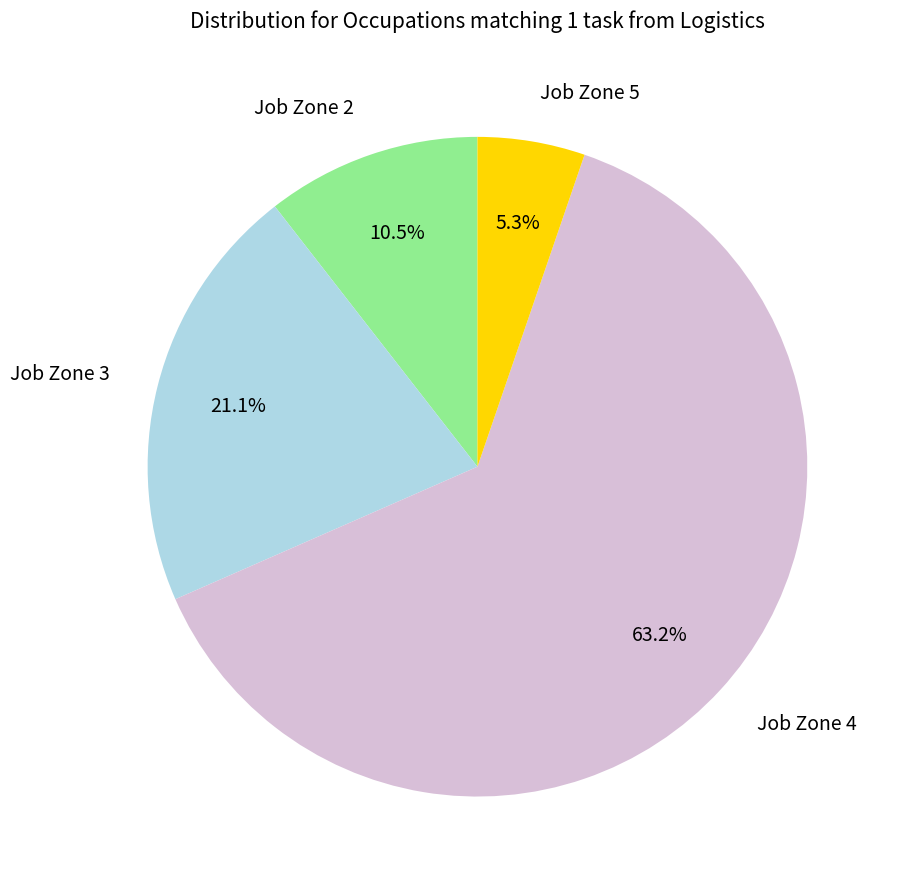

How many segments does this pie chart have?

4